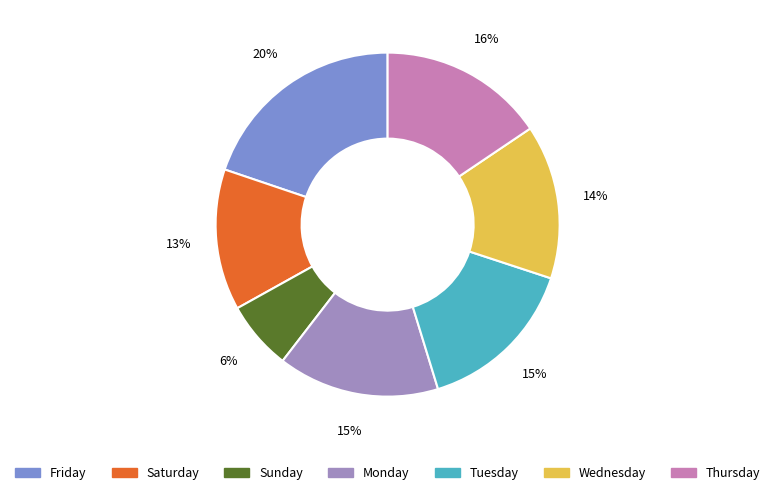

Is there a majority slice in this chart?

No